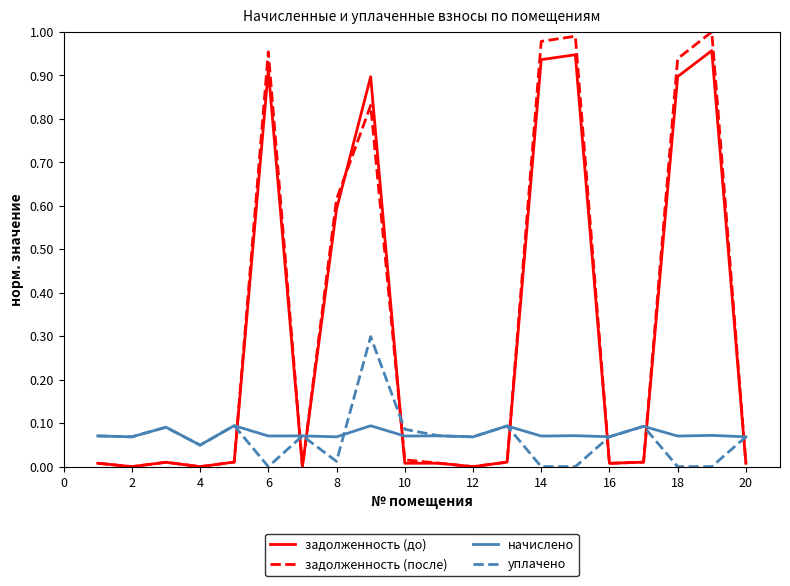

List the series in order of their peak value, highest first.

задолженность (после), задолженность (до), уплачено, начислено